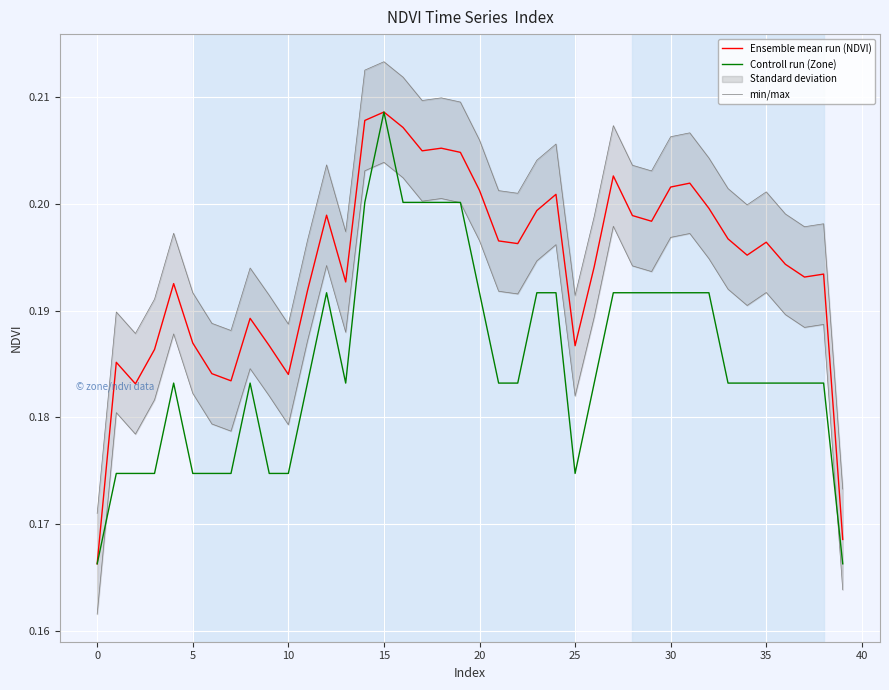

Reading left to right, extract all data points from this chart.

Ensemble mean run (NDVI): 0.2	0.2	0.2	0.2	0.2	0.2	0.2	0.2	0.2	0.2	0.2	0.2	0.2	0.2	0.2	0.2	0.2	0.2	0.2	0.2	0.2	0.2	0.2	0.2	0.2	0.2	0.2	0.2	0.2	0.2	0.2	0.2	0.2	0.2	0.2	0.2	0.2	0.2	0.2	0.2
Controll run (Zone): 0.2	0.2	0.2	0.2	0.2	0.2	0.2	0.2	0.2	0.2	0.2	0.2	0.2	0.2	0.2	0.2	0.2	0.2	0.2	0.2	0.2	0.2	0.2	0.2	0.2	0.2	0.2	0.2	0.2	0.2	0.2	0.2	0.2	0.2	0.2	0.2	0.2	0.2	0.2	0.2
min/max: 0.2	0.2	0.2	0.2	0.2	0.2	0.2	0.2	0.2	0.2	0.2	0.2	0.2	0.2	0.2	0.2	0.2	0.2	0.2	0.2	0.2	0.2	0.2	0.2	0.2	0.2	0.2	0.2	0.2	0.2	0.2	0.2	0.2	0.2	0.2	0.2	0.2	0.2	0.2	0.2